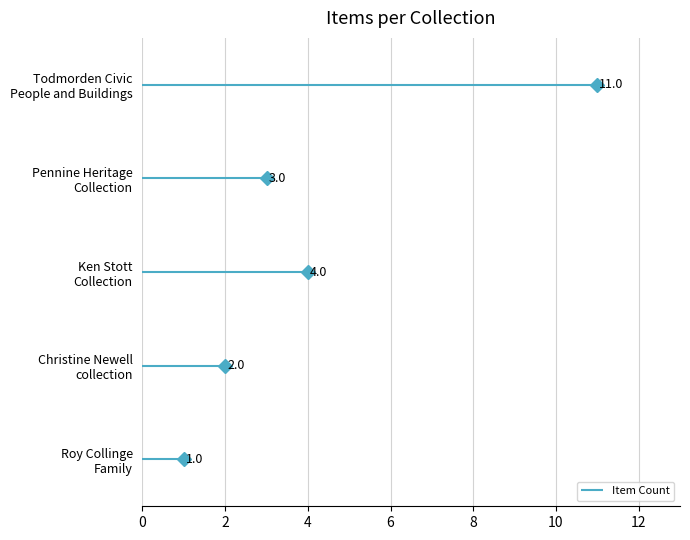

What is the difference between the maximum and minimum values in the Item Count series?

10